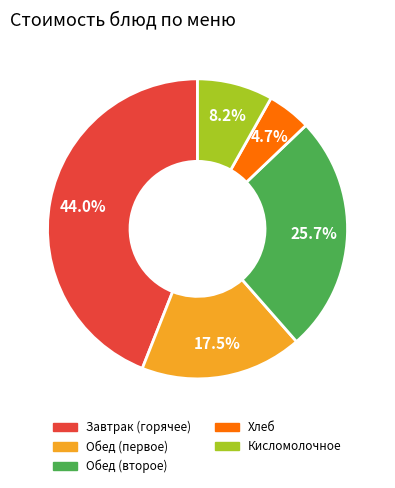

How many slices are in this pie chart?

5